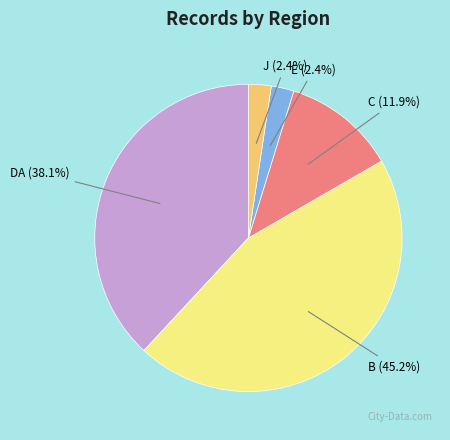

Is there a majority slice in this chart?

No